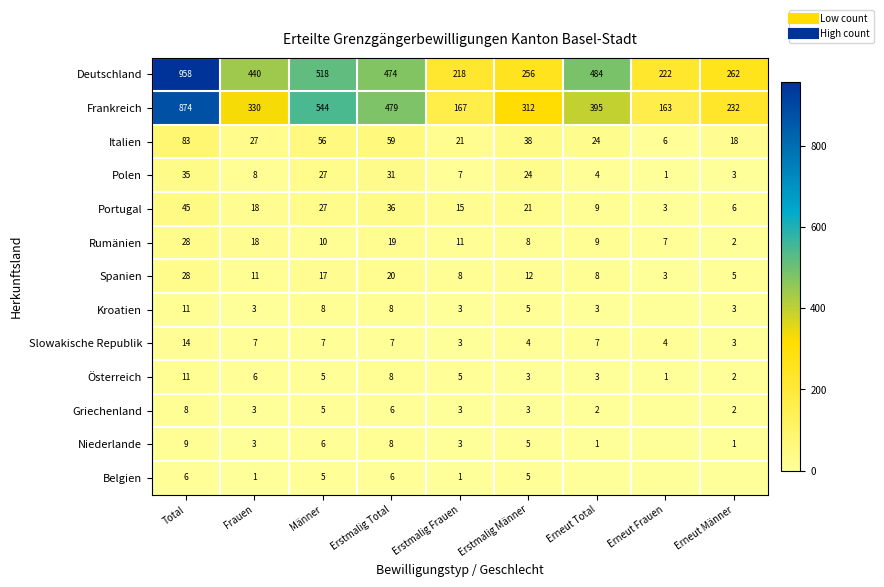

At Erneut Frauen, list the series in order from smallest to largest.

Kroatien, Griechenland, Niederlande, Belgien, Polen, Österreich, Portugal, Spanien, Slowakische Republik, Italien, Rumänien, Frankreich, Deutschland